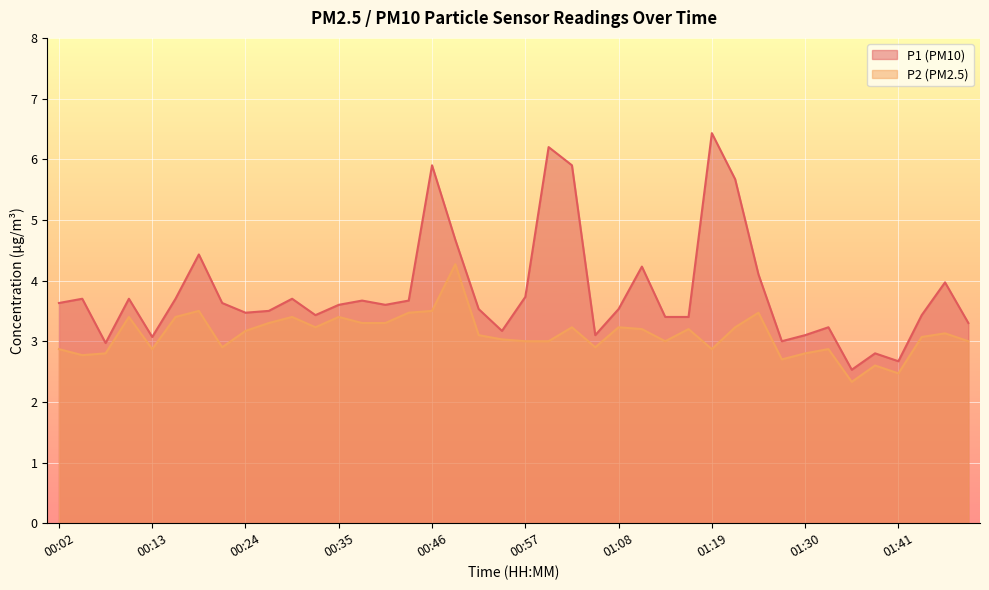

What is the difference between the P2 values at 00:02 and 00:29?

0.5